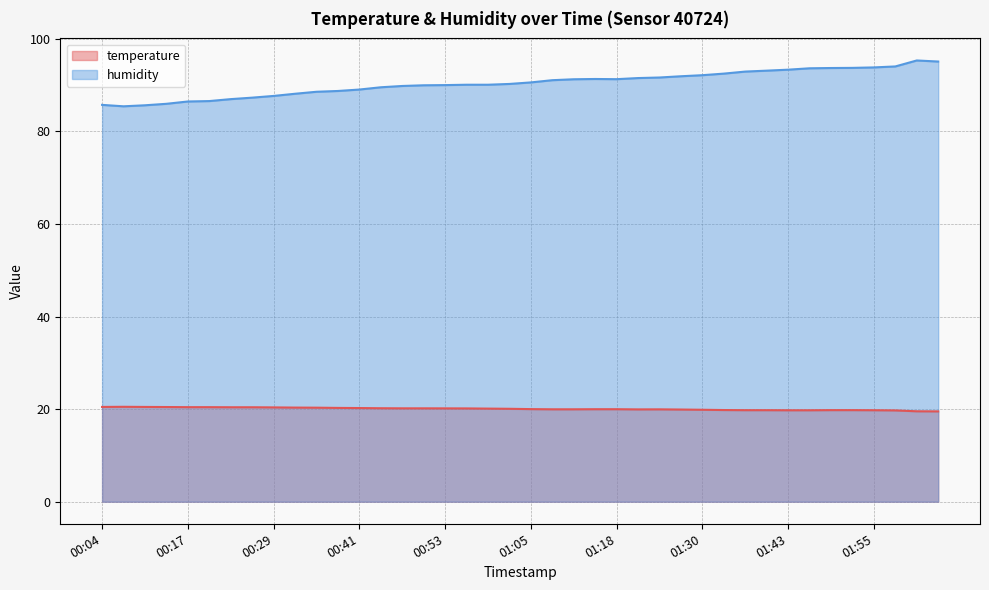

Which series changed the most between 01:09 and 01:24?

humidity